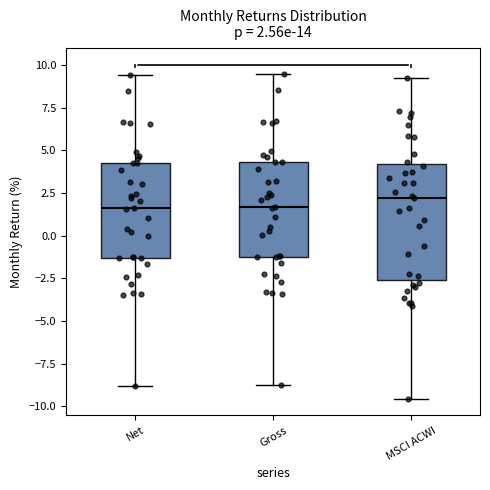

Comparing the boxes themselves (not the whiskers), which one is the tallest?

MSCI ACWI